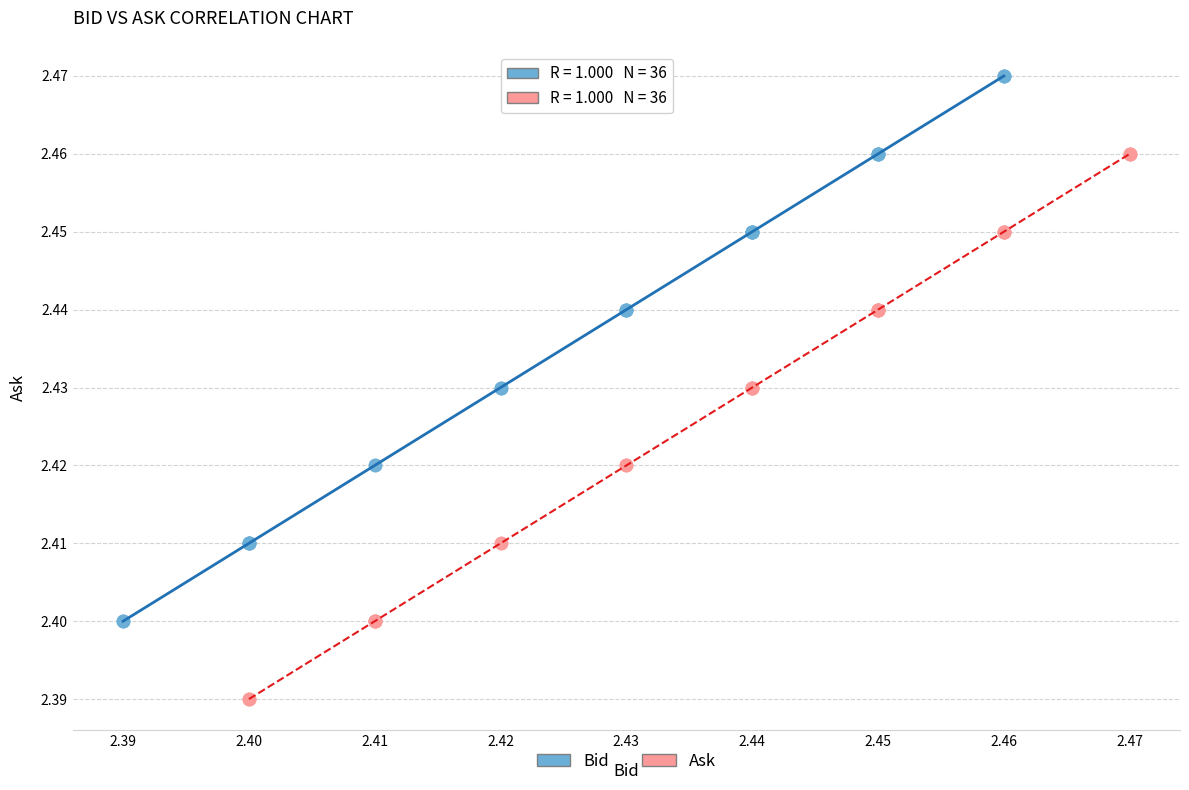

Which series reaches the minimum Y coordinate?

Ask